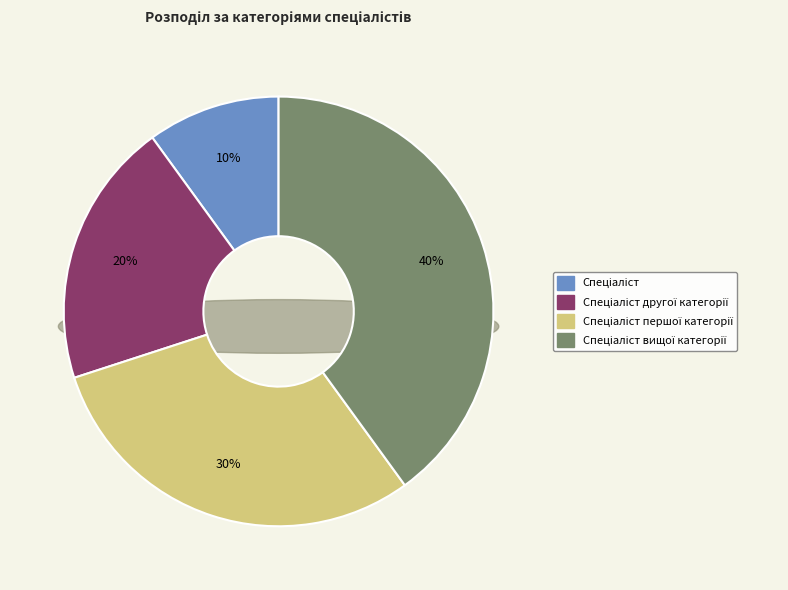

Count the number of slices in the pie.

4